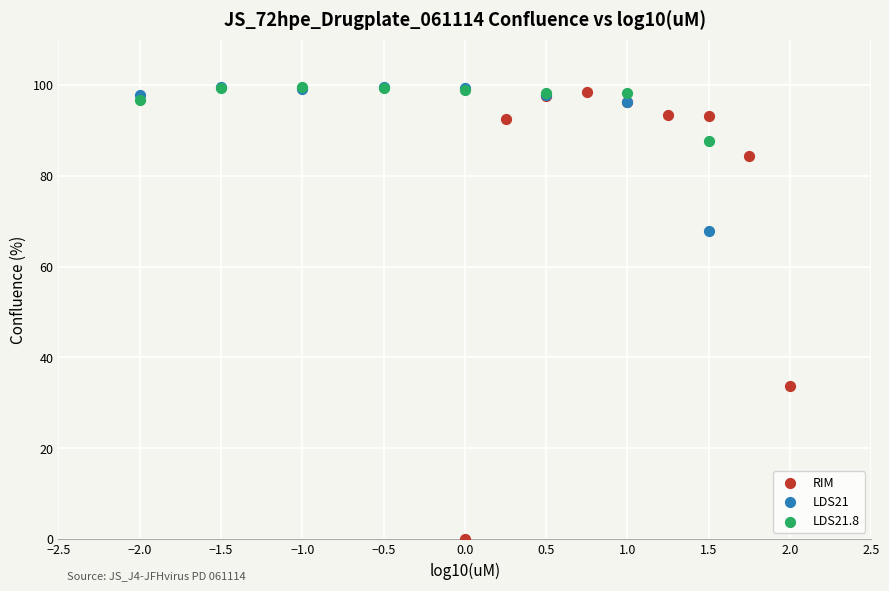

Which series has the largest Y range (max minus min)?

RIM